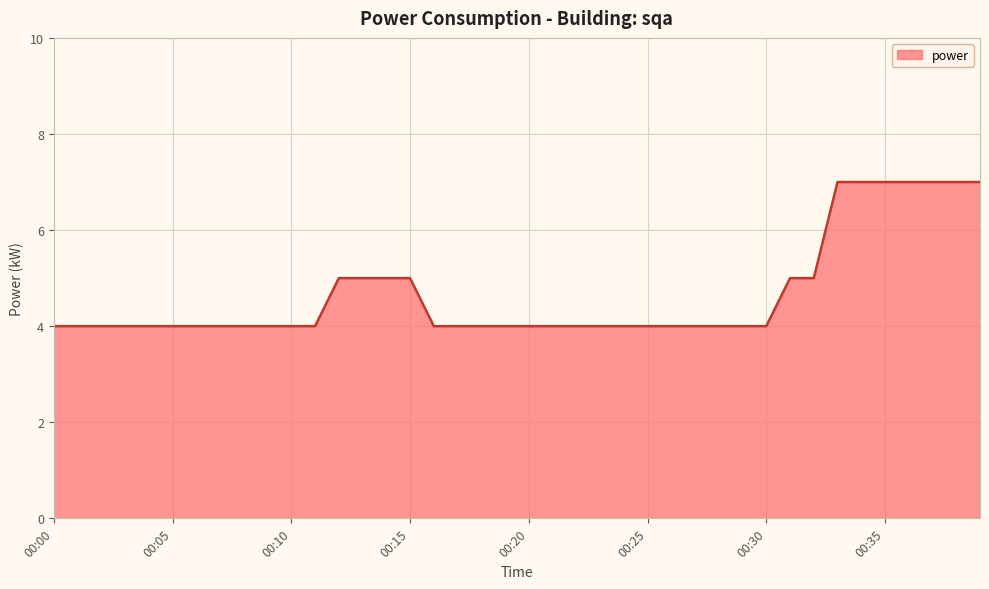

Reading right to left, transcribe all the data shown in this chart.

7	7	7	7	7	7	7	5	5	4	4	4	4	4	4	4	4	4	4	4	4	4	4	4	5	5	5	5	4	4	4	4	4	4	4	4	4	4	4	4